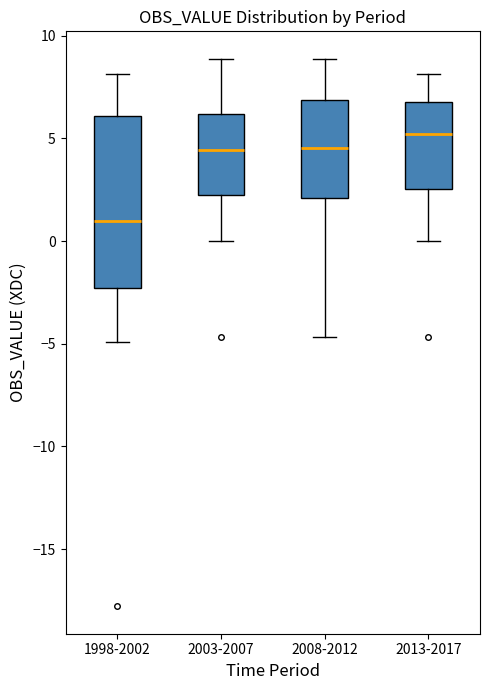

Which box's median line is the highest?

2013-2017